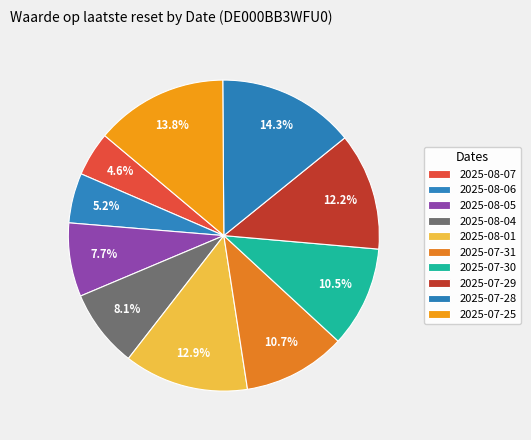

Count the number of slices in the pie.

10